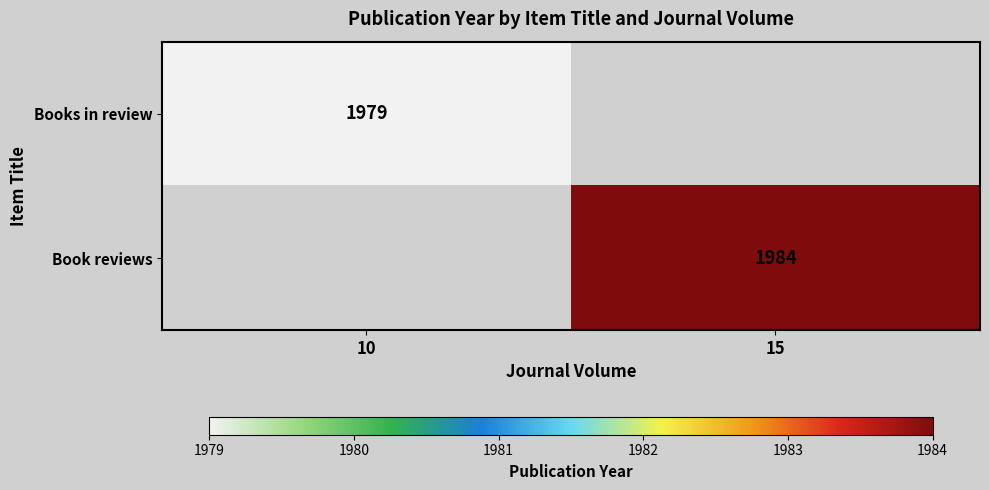

Count the number of categories in the chart.

2